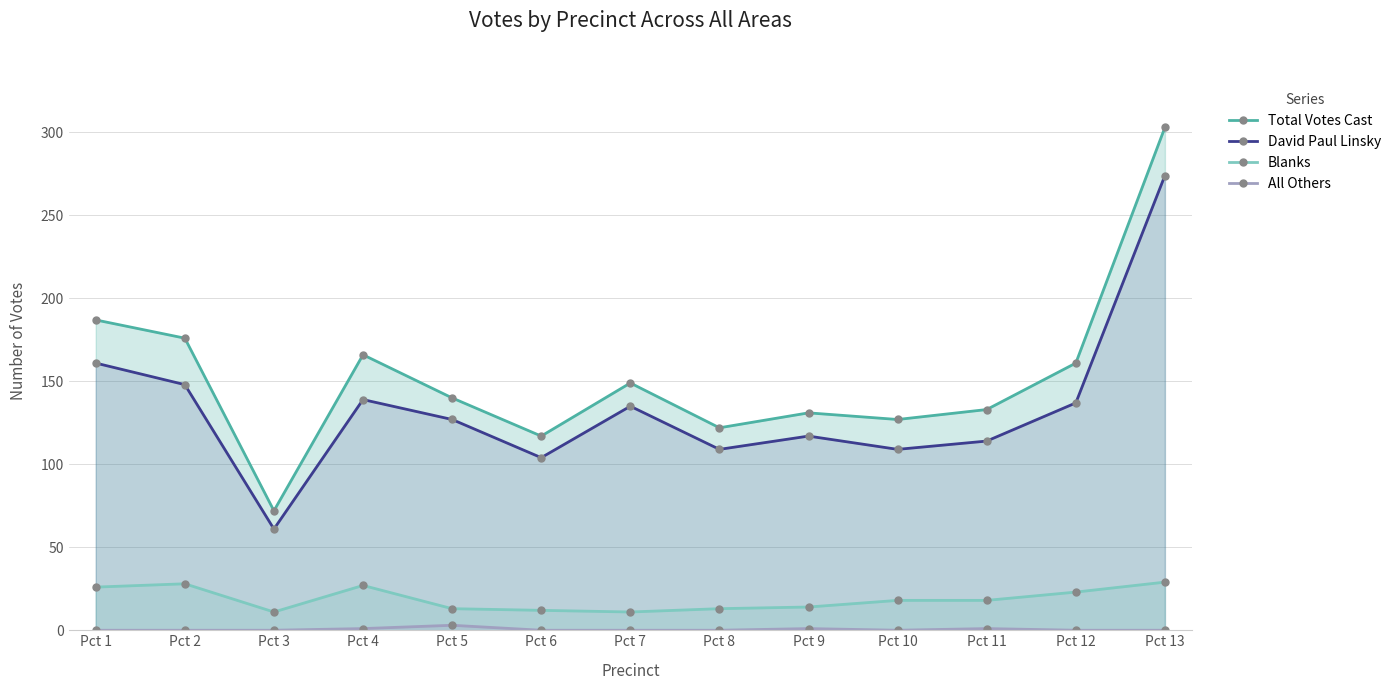

How many values in the David Paul Linsky series exceed 127?

6